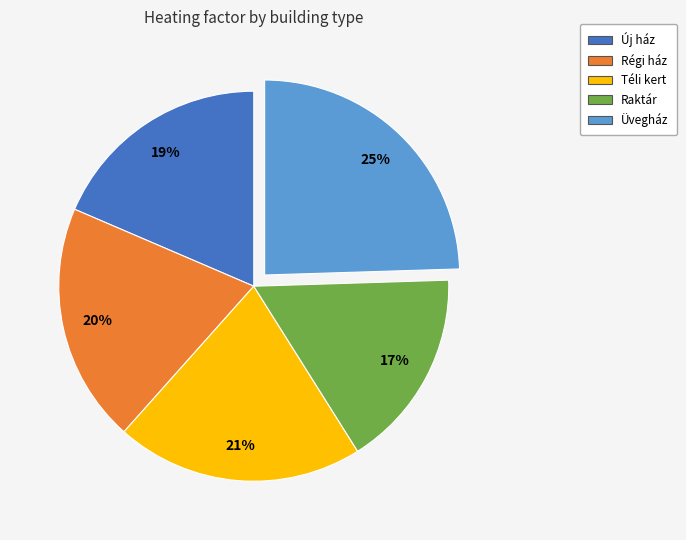

Combined, do Téli kert and Üvegház account for over 50%?

No